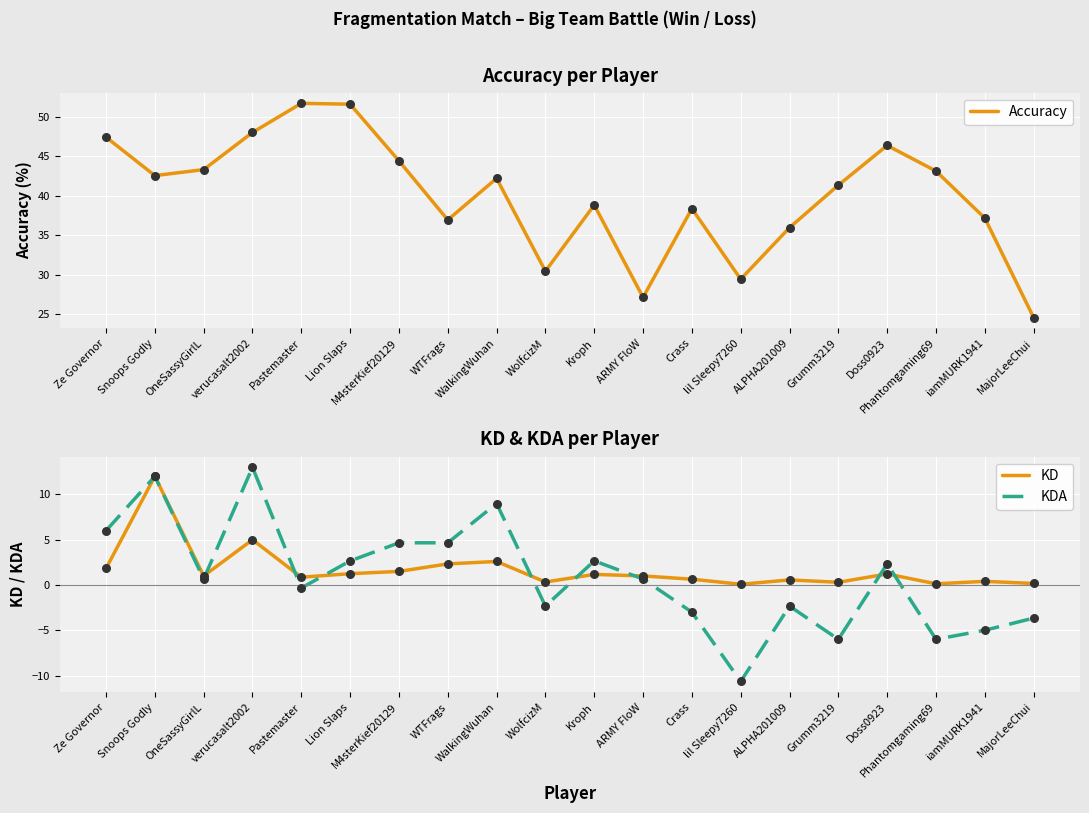

Which series has the largest Y range (max minus min)?

Accuracy